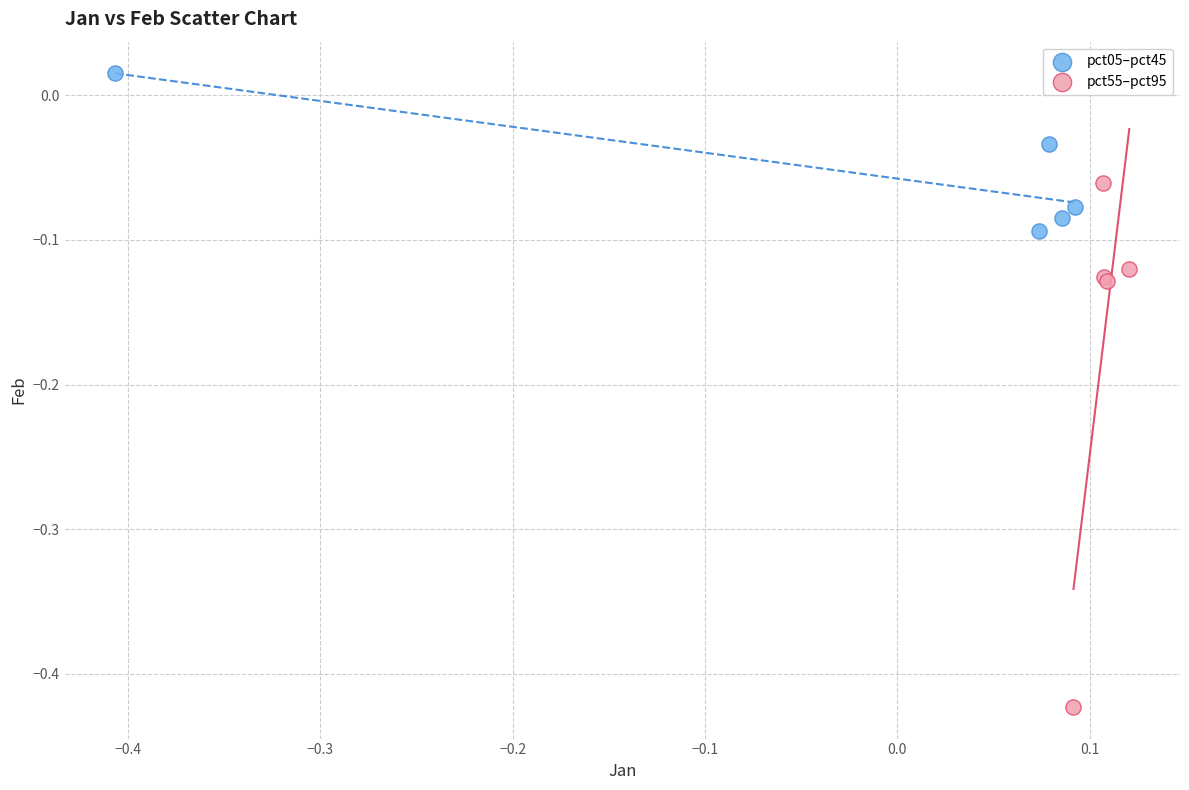

Which series contains the lowest Y value?

pct55–pct95